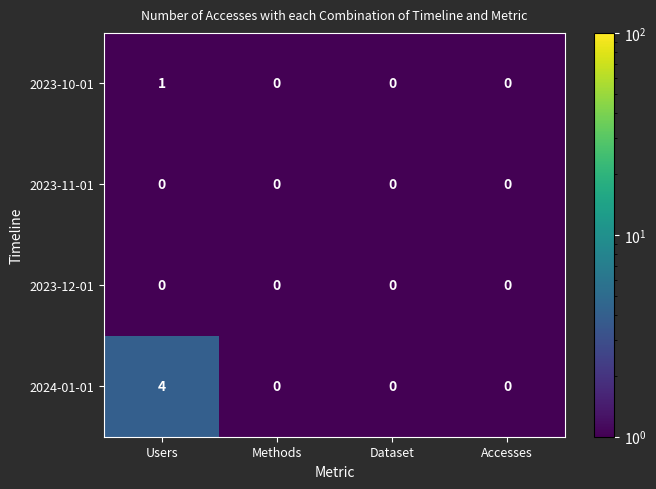

Which label corresponds to the largest value in the chart?

Users